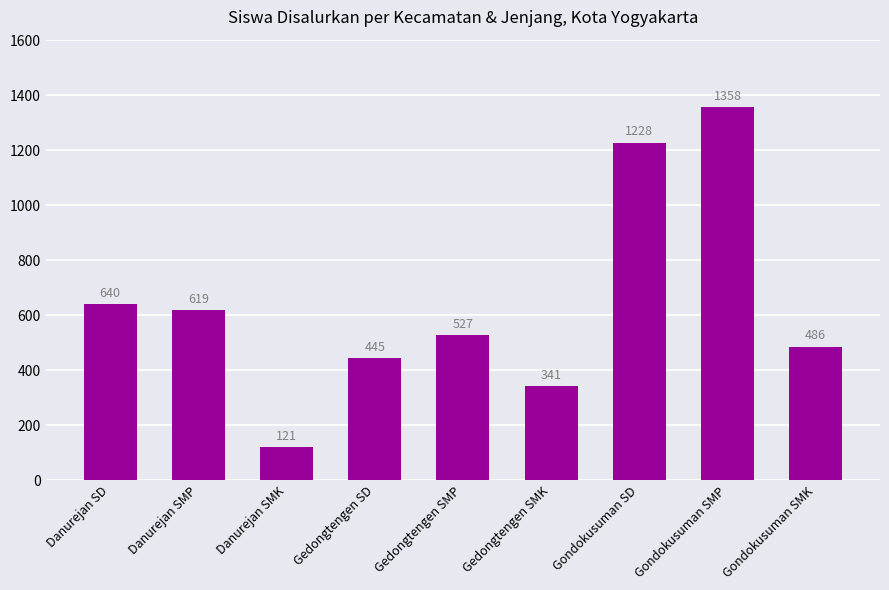

What value does the data have at Gedongtengen SMK, to the nearest 100?

300